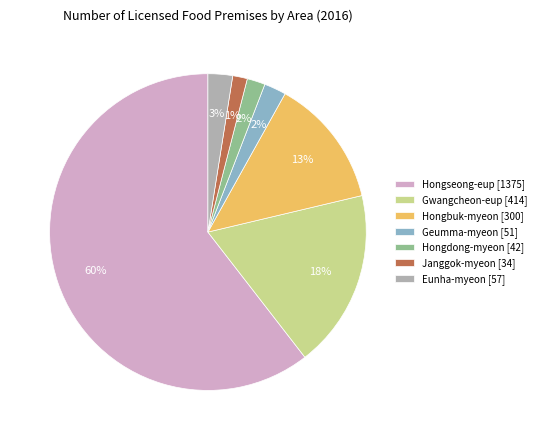

To the nearest percent, what is the difference between the Hongbuk-myeon and Hongdong-myeon slice percentages?

11%